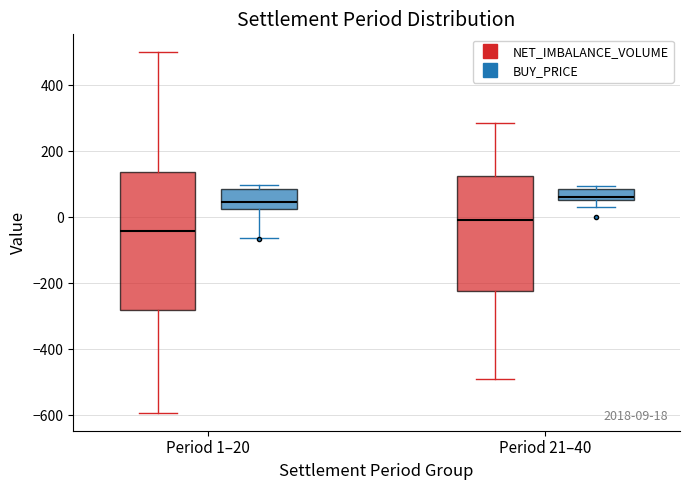

Which box is the tallest, from its lower edge to its upper edge?

Period 1–20 (NET_IMBALANCE_VOLUME)